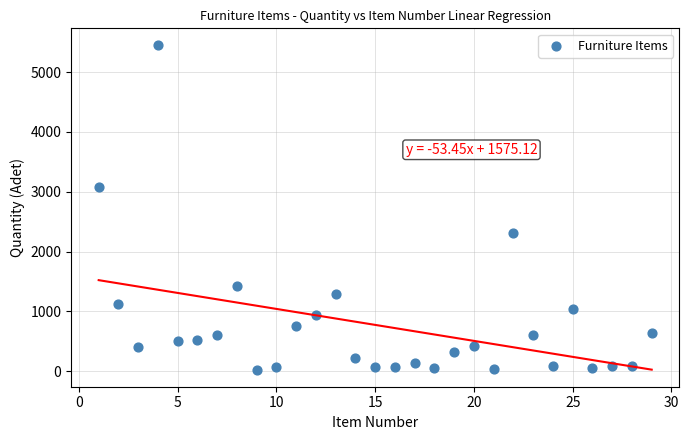

What is the range of X values (max minus min)?

28